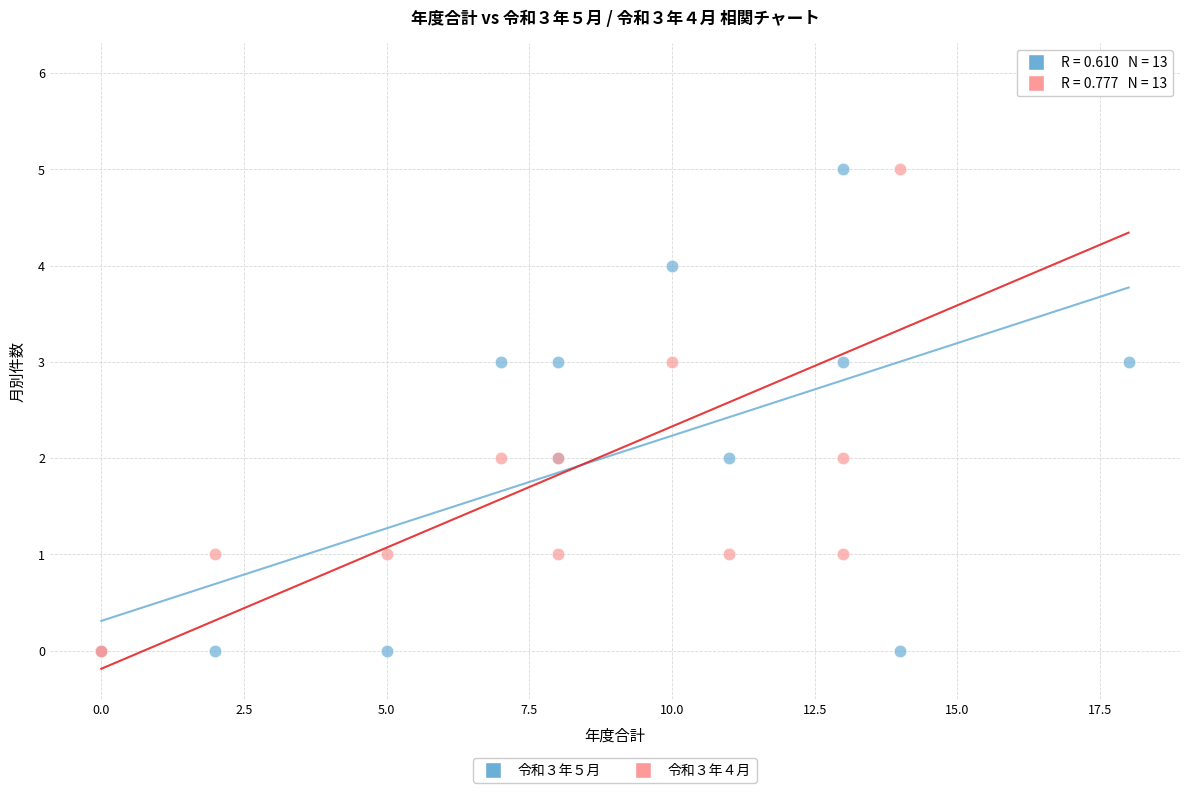

Which series contains the highest Y value?

令和３年４月